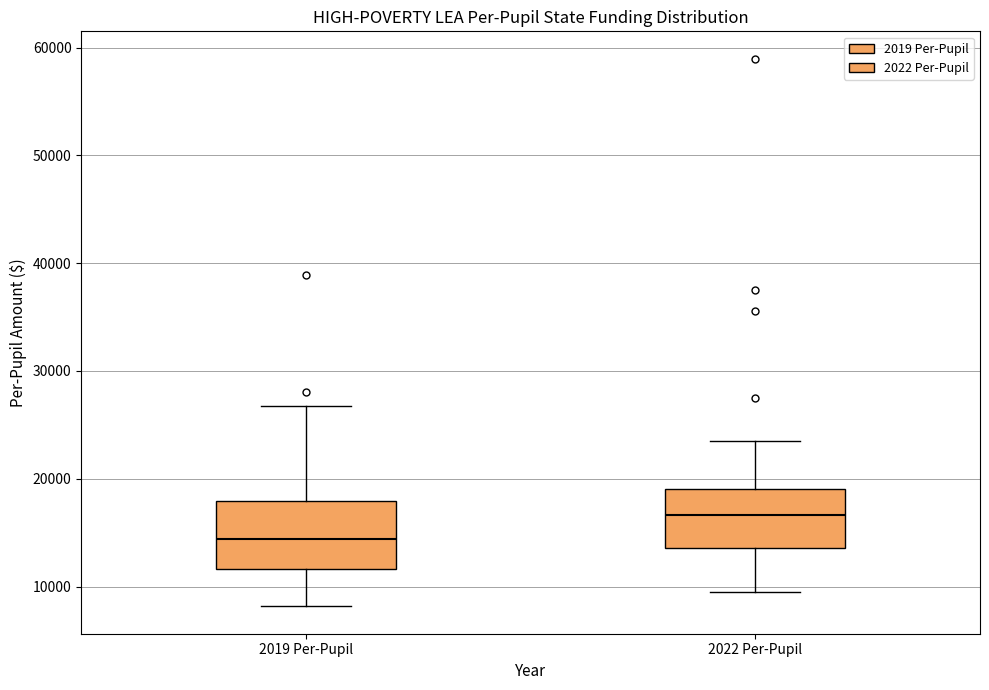

Reading left to right, read every box against the y-axis: the position of its median line, the range the box covers, and the ends of its whiskers. The values are not printed on the chart, so give them approximately, as read against the axis.

2019 Per-Pupil: median 14000, box 12000 to 18000, whiskers 8000 to 27000
2022 Per-Pupil: median 17000, box 14000 to 19000, whiskers 10000 to 24000